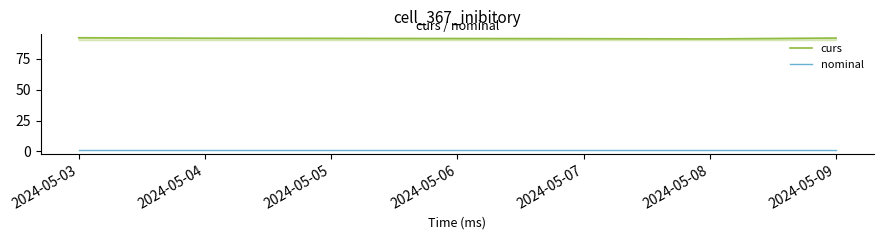

At 2024-05-07, list the series in order from smallest to largest.

nominal, curs